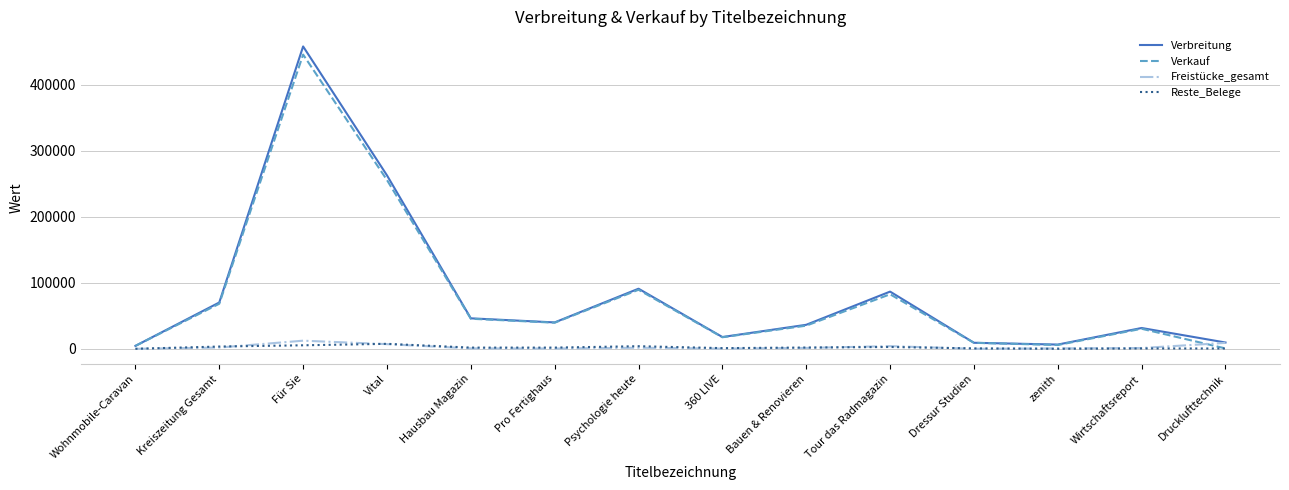

Which series ends up on top after the final intersection of Freistücke_gesamt and Reste_Belege?

Freistücke_gesamt